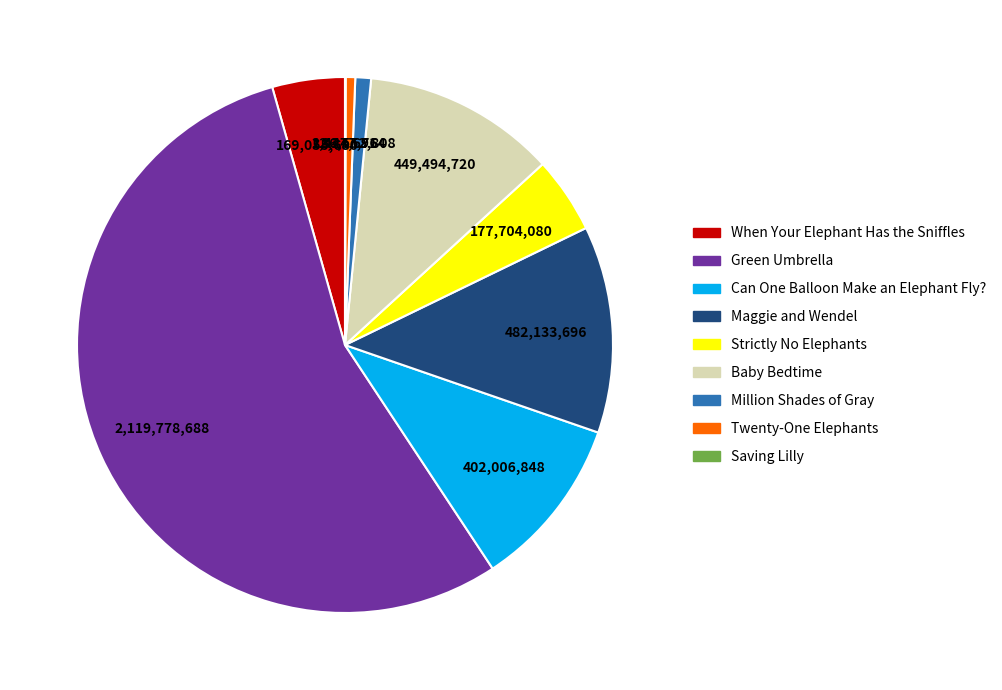

Which category has the biggest portion of the pie?

Green Umbrella